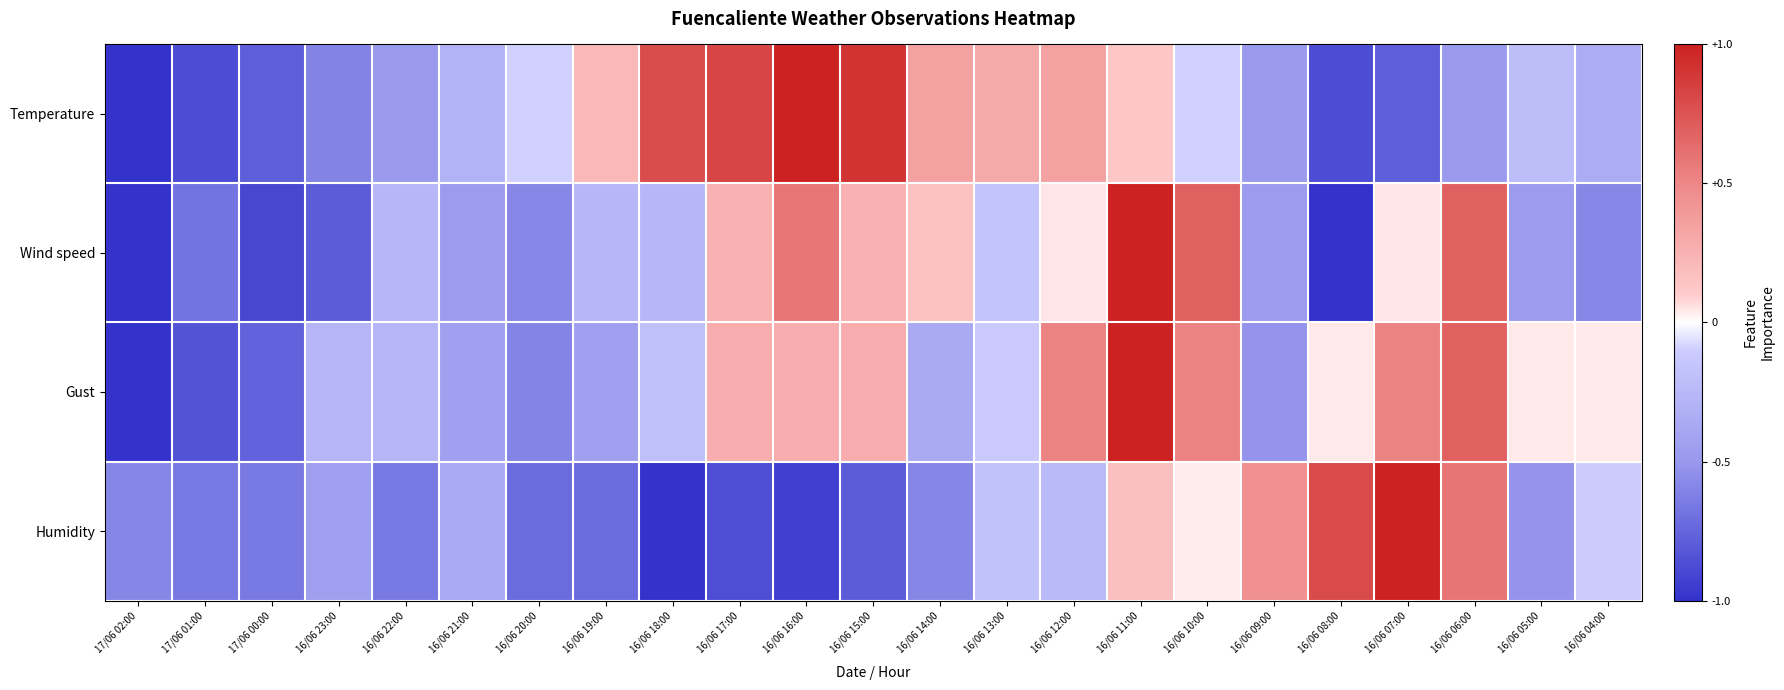

Reading right to left, list all the values displayed in this chart.

Temperature: 16/06 04:00=-0.3	16/06 05:00=-0.2	16/06 06:00=-0.5	16/06 07:00=-0.8	16/06 08:00=-0.9	16/06 09:00=-0.5	16/06 10:00=-0.1	16/06 11:00=0.1	16/06 12:00=0.3	16/06 13:00=0.3	16/06 14:00=0.3	16/06 15:00=0.9	16/06 16:00=1.0	16/06 17:00=0.8	16/06 18:00=0.8	16/06 19:00=0.2	16/06 20:00=-0.1	16/06 21:00=-0.3	16/06 22:00=-0.5	16/06 23:00=-0.6	17/06 00:00=-0.8	17/06 01:00=-0.9	17/06 02:00=-1.0
Wind speed: 16/06 04:00=-0.6	16/06 05:00=-0.5	16/06 06:00=0.7	16/06 07:00=0.1	16/06 08:00=-1.0	16/06 09:00=-0.5	16/06 10:00=0.7	16/06 11:00=1.0	16/06 12:00=0.1	16/06 13:00=-0.2	16/06 14:00=0.2	16/06 15:00=0.3	16/06 16:00=0.6	16/06 17:00=0.3	16/06 18:00=-0.3	16/06 19:00=-0.3	16/06 20:00=-0.6	16/06 21:00=-0.5	16/06 22:00=-0.3	16/06 23:00=-0.8	17/06 00:00=-0.9	17/06 01:00=-0.7	17/06 02:00=-1.0
Gust: 16/06 04:00=0.0	16/06 05:00=0.0	16/06 06:00=0.7	16/06 07:00=0.5	16/06 08:00=0.0	16/06 09:00=-0.5	16/06 10:00=0.5	16/06 11:00=1.0	16/06 12:00=0.5	16/06 13:00=-0.1	16/06 14:00=-0.4	16/06 15:00=0.3	16/06 16:00=0.3	16/06 17:00=0.3	16/06 18:00=-0.2	16/06 19:00=-0.4	16/06 20:00=-0.6	16/06 21:00=-0.4	16/06 22:00=-0.3	16/06 23:00=-0.3	17/06 00:00=-0.8	17/06 01:00=-0.8	17/06 02:00=-1.0
Humidity: 16/06 04:00=-0.1	16/06 05:00=-0.5	16/06 06:00=0.6	16/06 07:00=1.0	16/06 08:00=0.8	16/06 09:00=0.4	16/06 10:00=0.0	16/06 11:00=0.2	16/06 12:00=-0.2	16/06 13:00=-0.2	16/06 14:00=-0.6	16/06 15:00=-0.8	16/06 16:00=-0.9	16/06 17:00=-0.9	16/06 18:00=-1.0	16/06 19:00=-0.7	16/06 20:00=-0.7	16/06 21:00=-0.4	16/06 22:00=-0.7	16/06 23:00=-0.4	17/06 00:00=-0.7	17/06 01:00=-0.7	17/06 02:00=-0.6